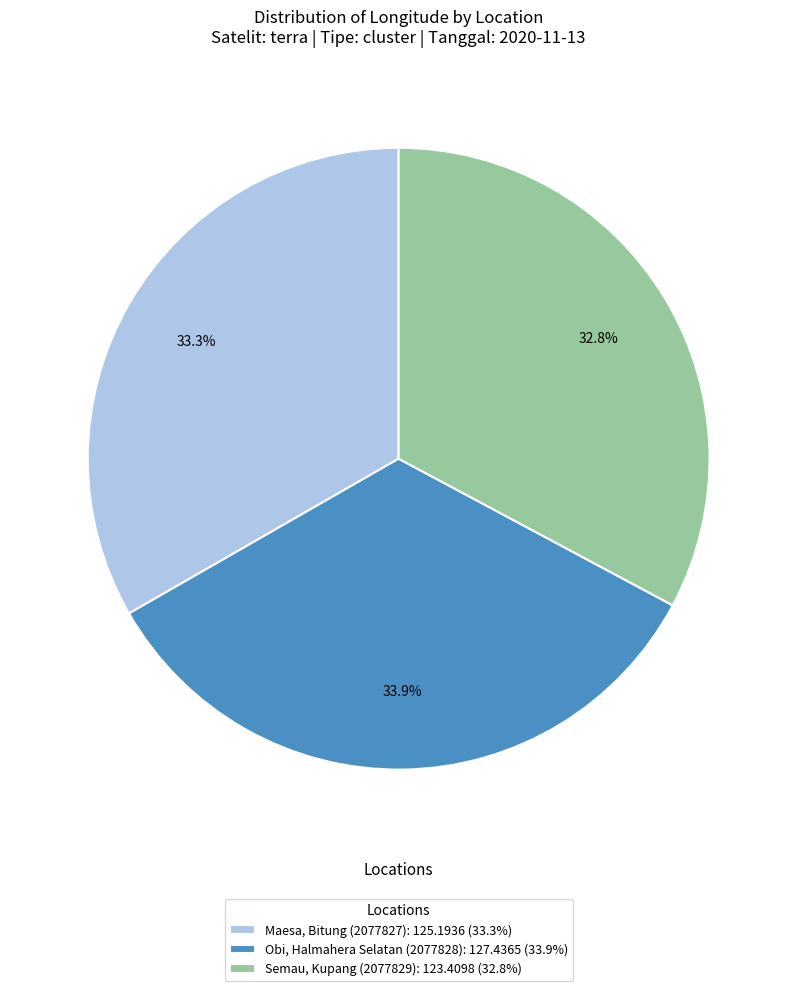

Does any single category account for the majority?

No